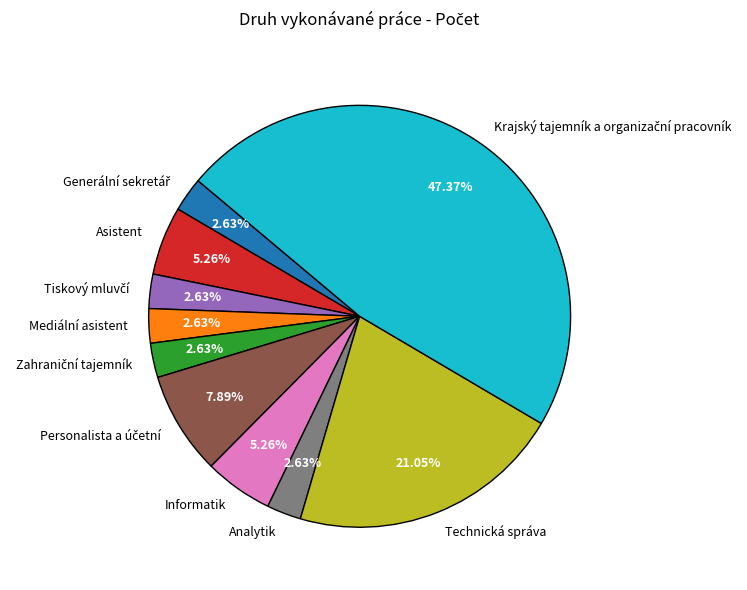

Is it true that Informatik is 5% of the pie?

True